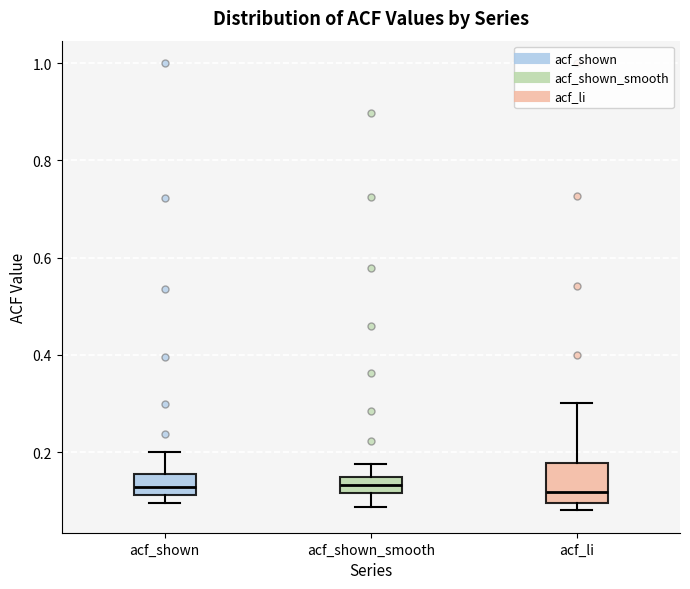

Where does the upper whisker of the box for acf_shown_smooth end on the y-axis? The values are not printed on the chart, so give them approximately, as read against the axis.

0.18